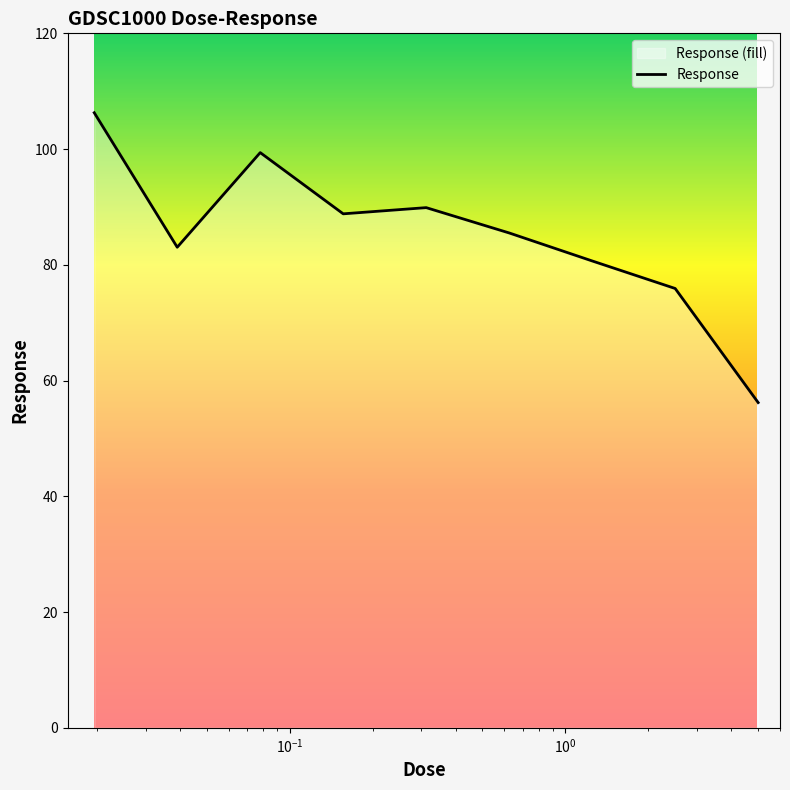

What is the difference between the maximum and minimum values?

50.1